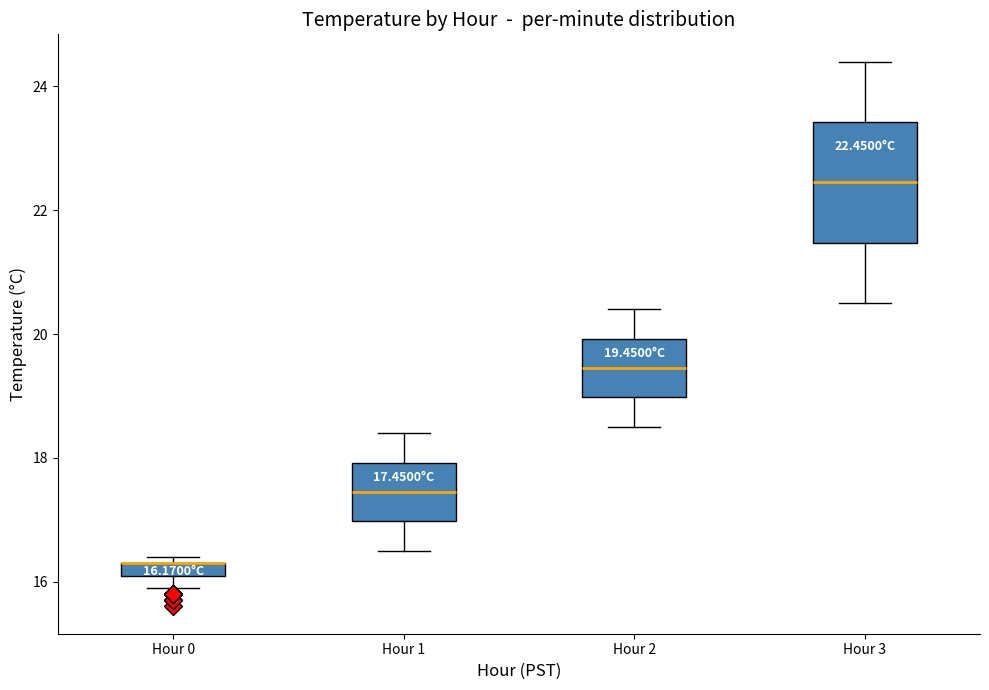

Comparing the boxes themselves (not the whiskers), which one is the tallest?

Hour 3